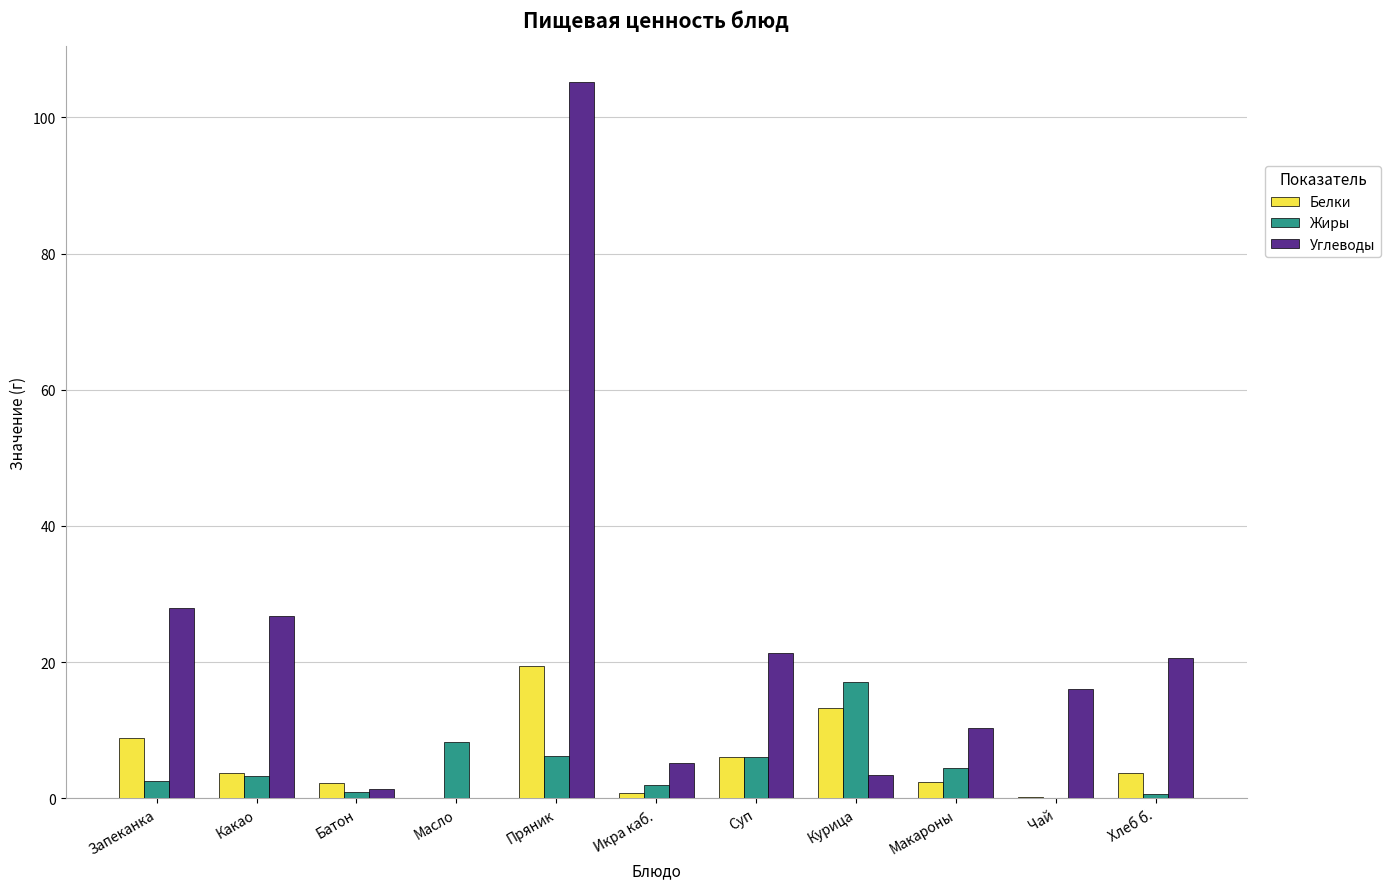

Is the value of Углеводы at Суп greater than the value of Жиры at Пряник?

Yes